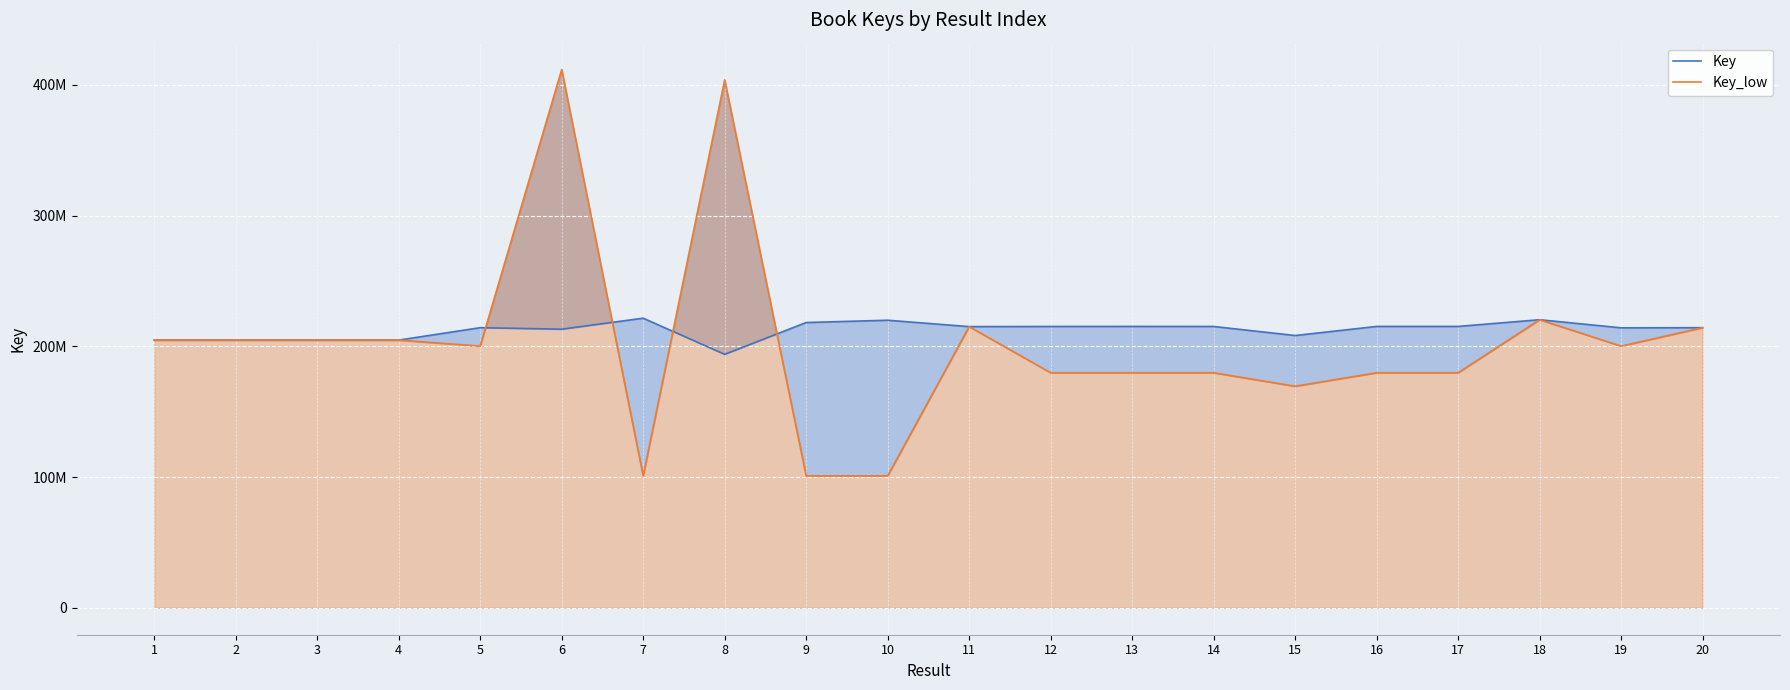

What is the sum of the Key_low values at 15 and 17?

349199242